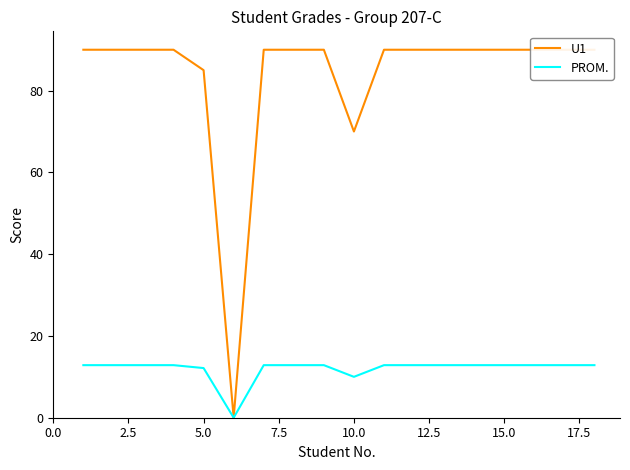

What is the highest value of the U1 series?

90.0